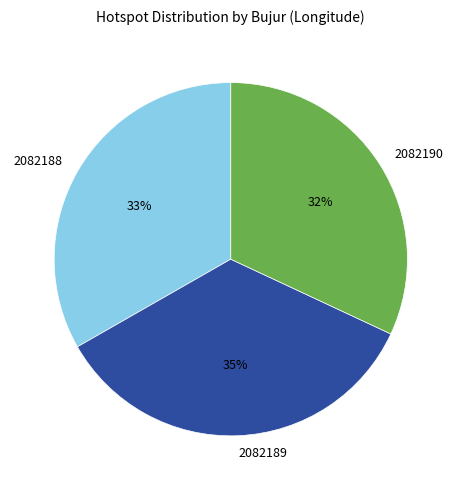

How many segments does this pie chart have?

3